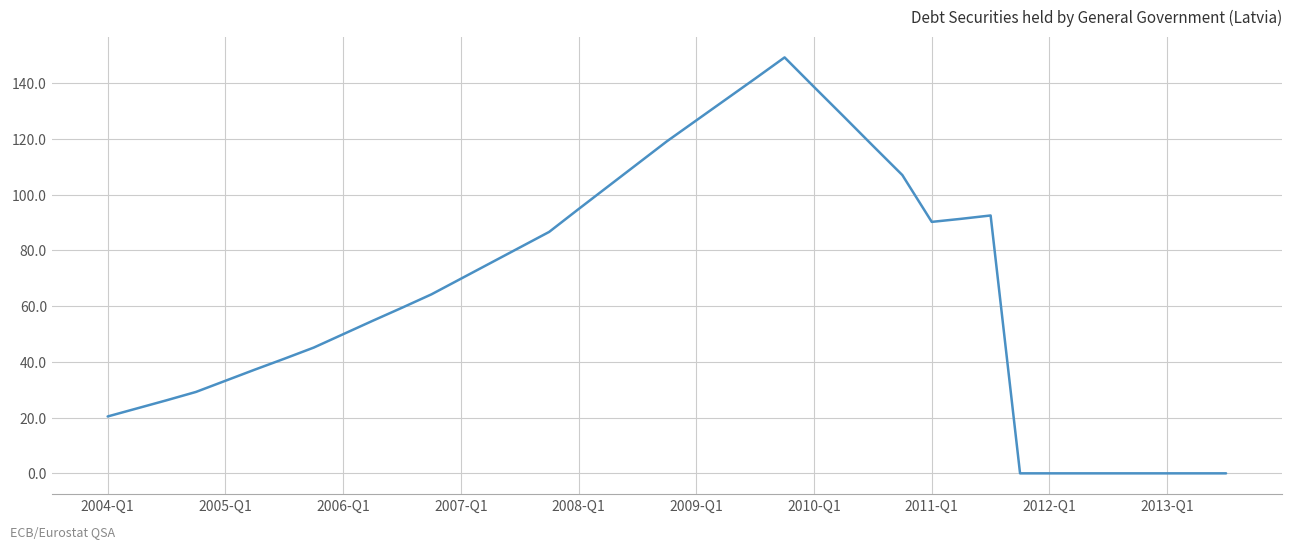

The value at 2006-Q1 is 15.5. True or false?

False